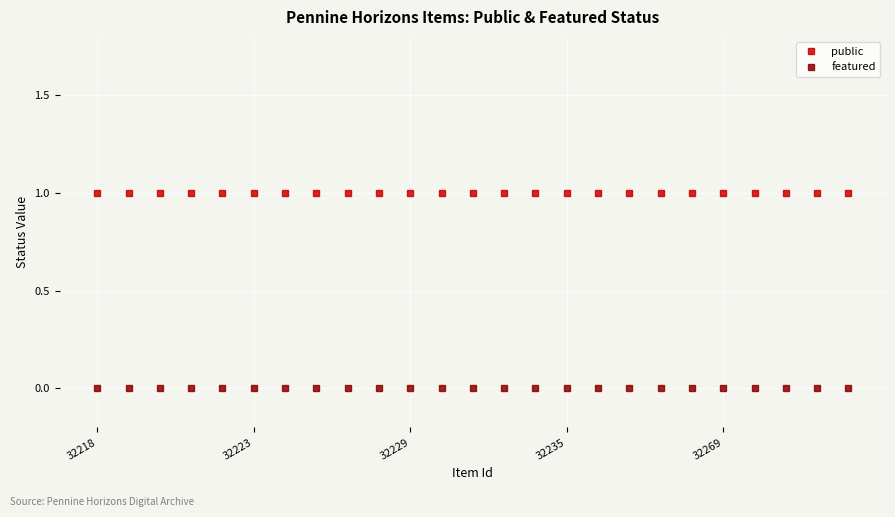

True or false: public and featured intersect in this chart.

False